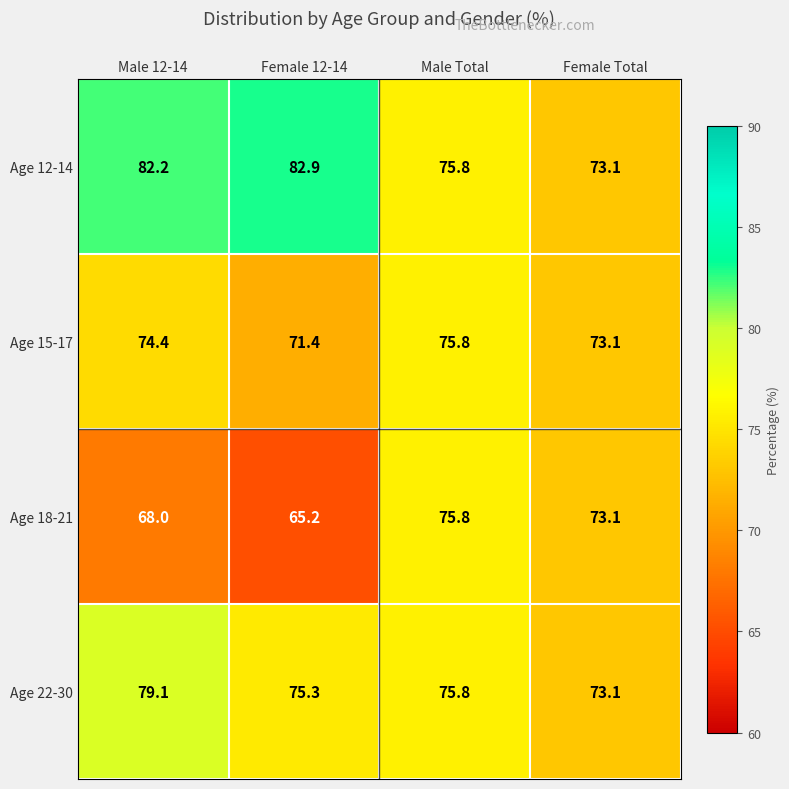

At which category does the chart reach its peak across all series?

Female 12-14